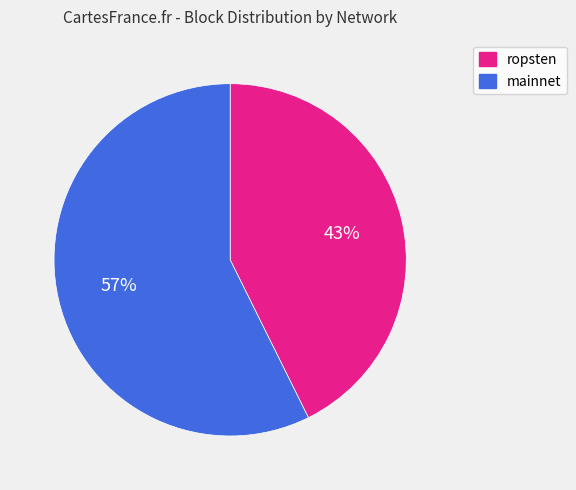

Do mainnet and ropsten together represent more than half of the pie?

Yes